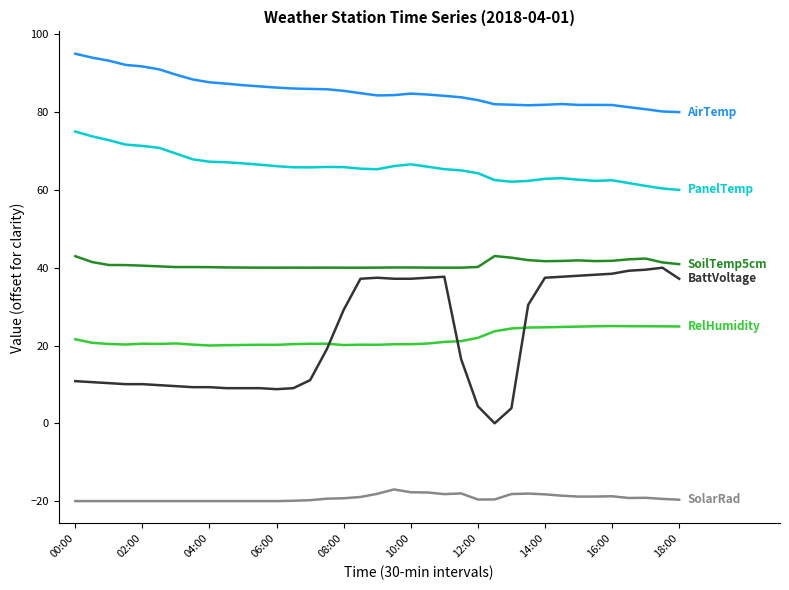

What is the maximum value shown in the chart?

95.0